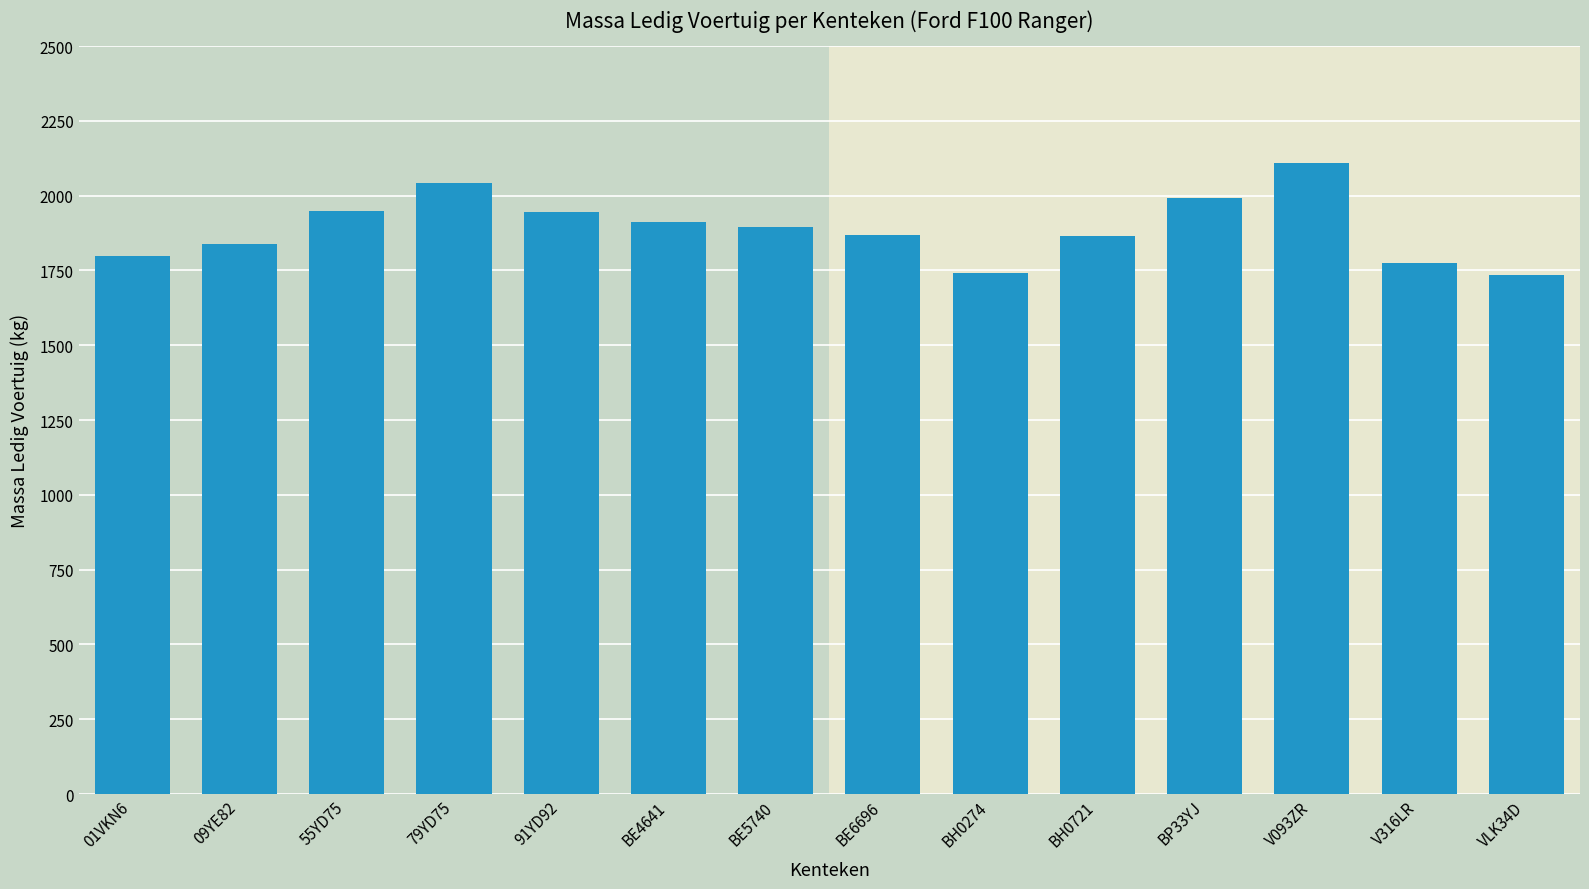

The value at V316LR is 570. True or false?

False